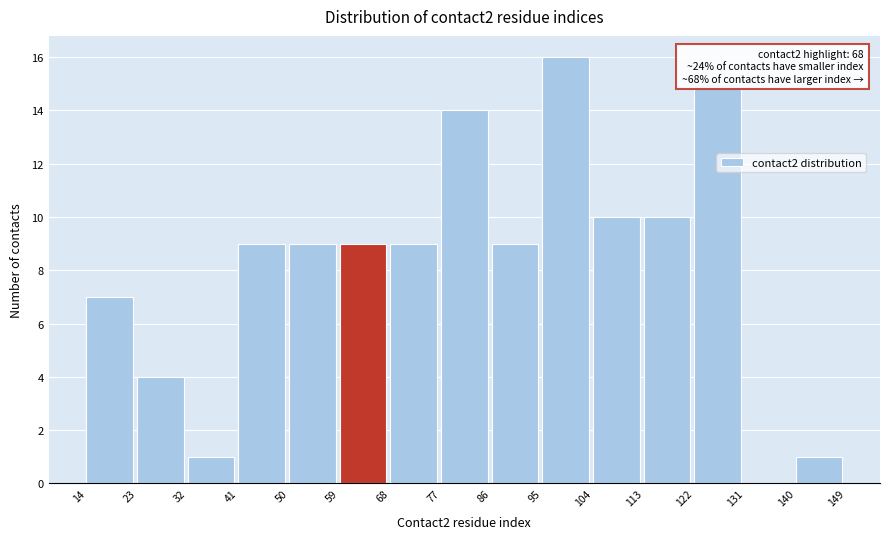

Which range on the x-axis has the tallest bar?

95 to 104